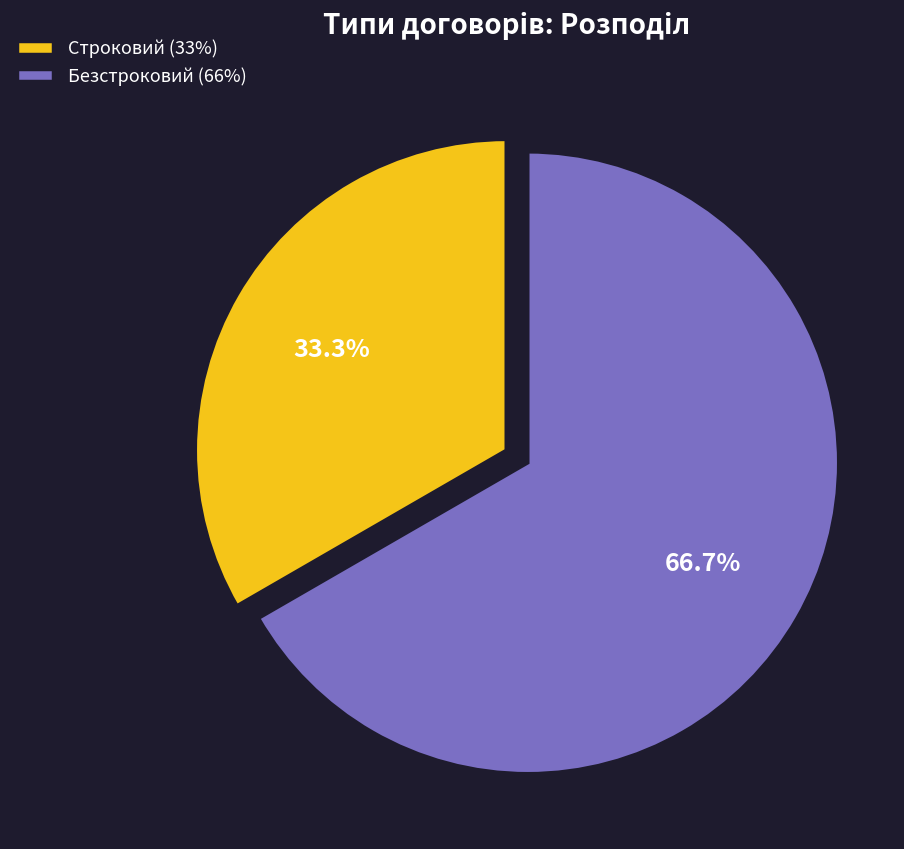

Does any single category account for the majority?

Yes